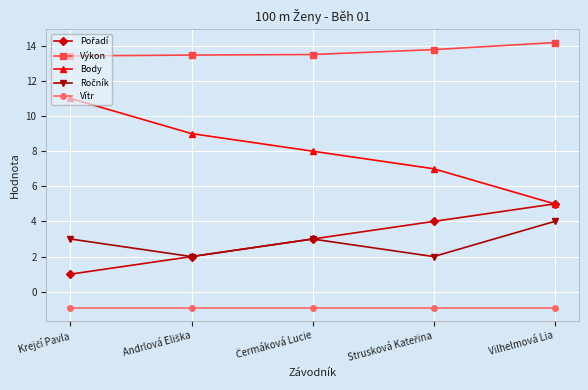

How many lines are shown in the chart?

5